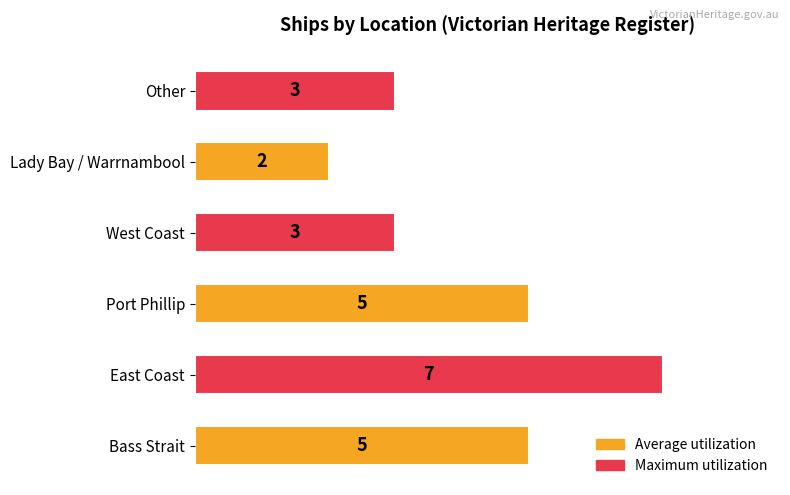

How many series are shown in this chart?

1